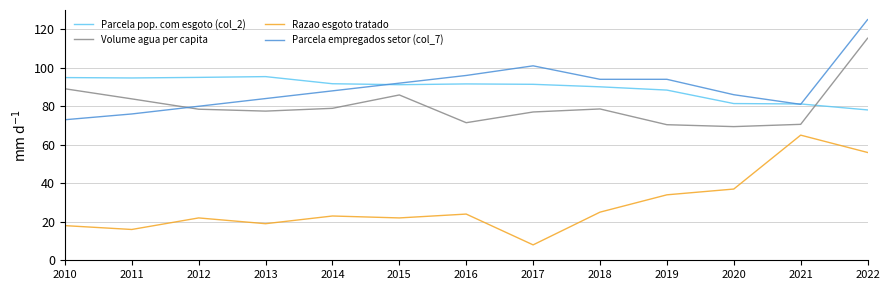

What is the highest value of the Razao esgoto tratado series?

65.0